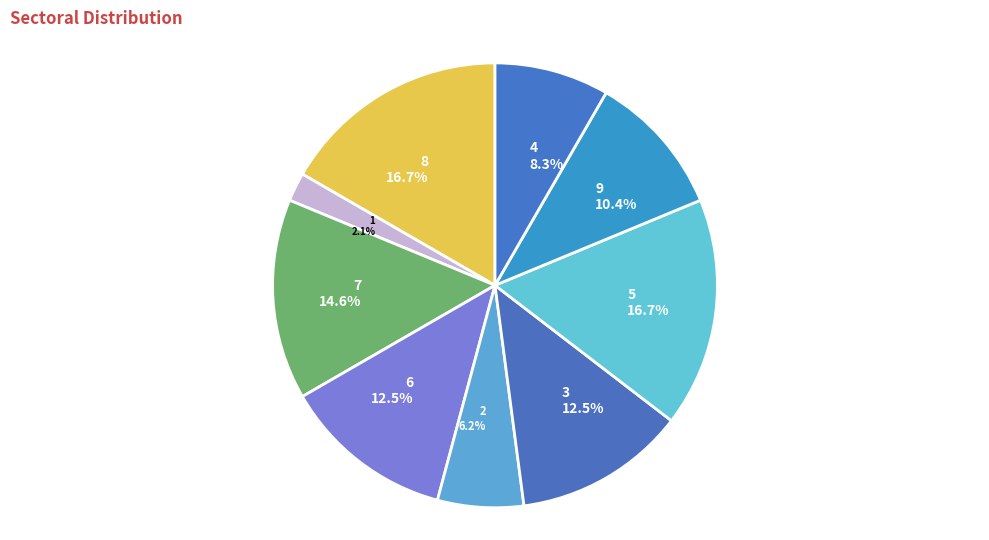

To the nearest percent, what is the combined percentage of 7 and 5?

31%